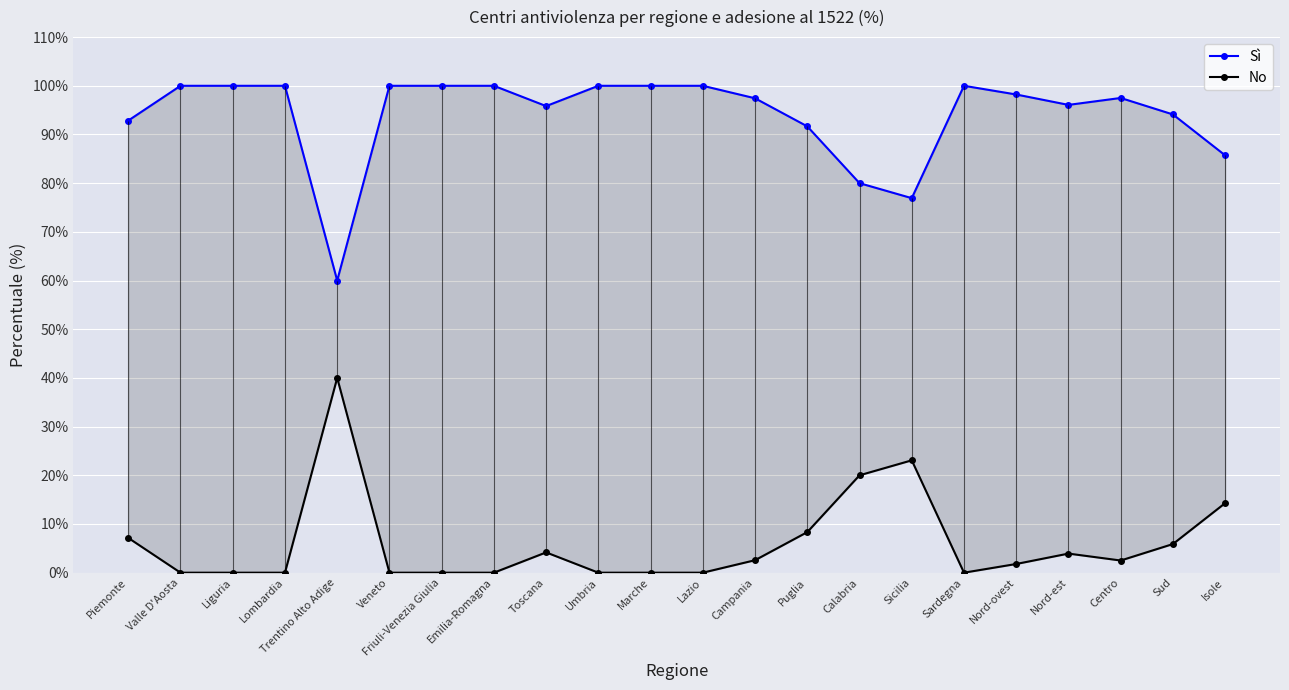

At which category does the chart reach its minimum across all series?

Valle D'Aosta